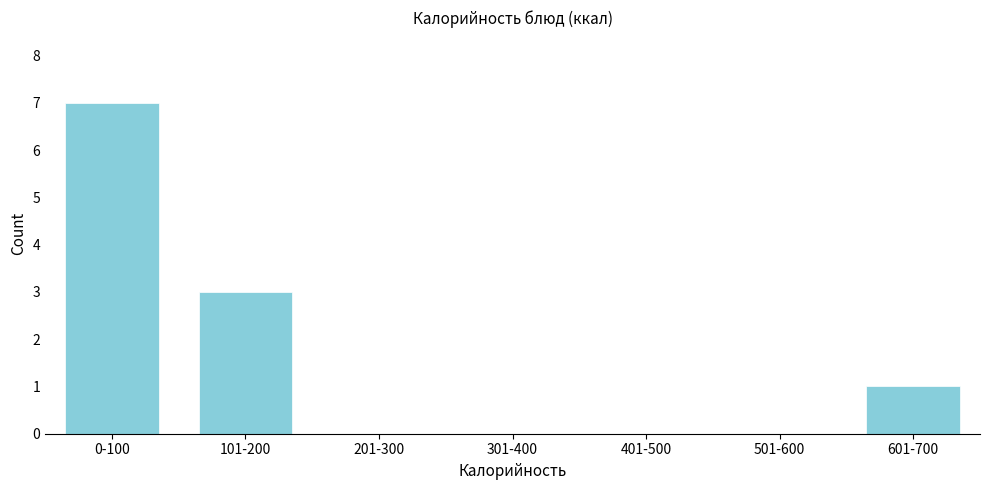

Reading left to right, extract all data points from this chart.

0-100=7	101-200=3	201-300=0	301-400=0	401-500=0	501-600=0	601-700=1